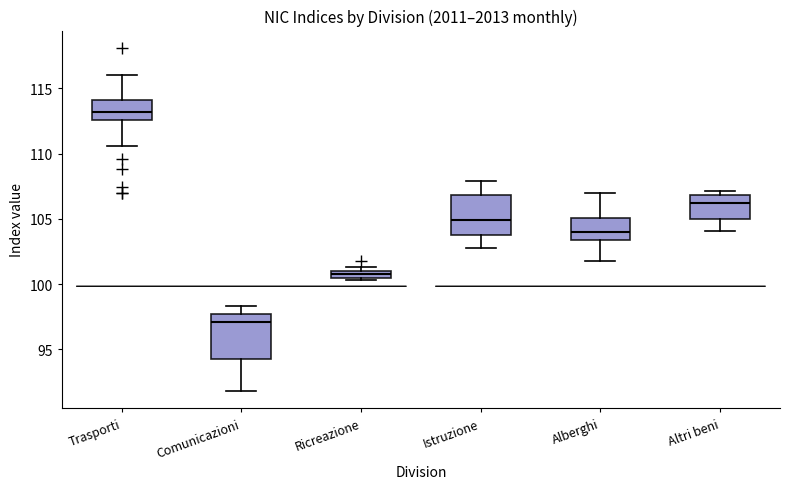

Where is the upper edge of the box for Trasporti on the y-axis? The values are not printed on the chart, so give them approximately, as read against the axis.

114.0